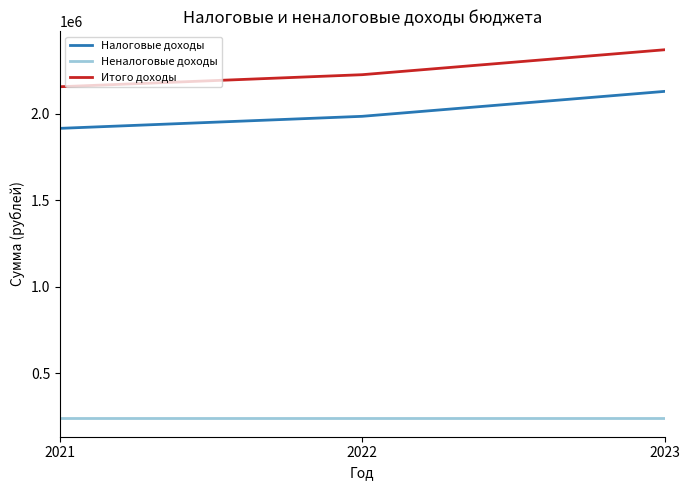

List the series in order of their peak value, lowest first.

Неналоговые доходы, Налоговые доходы, Итого доходы